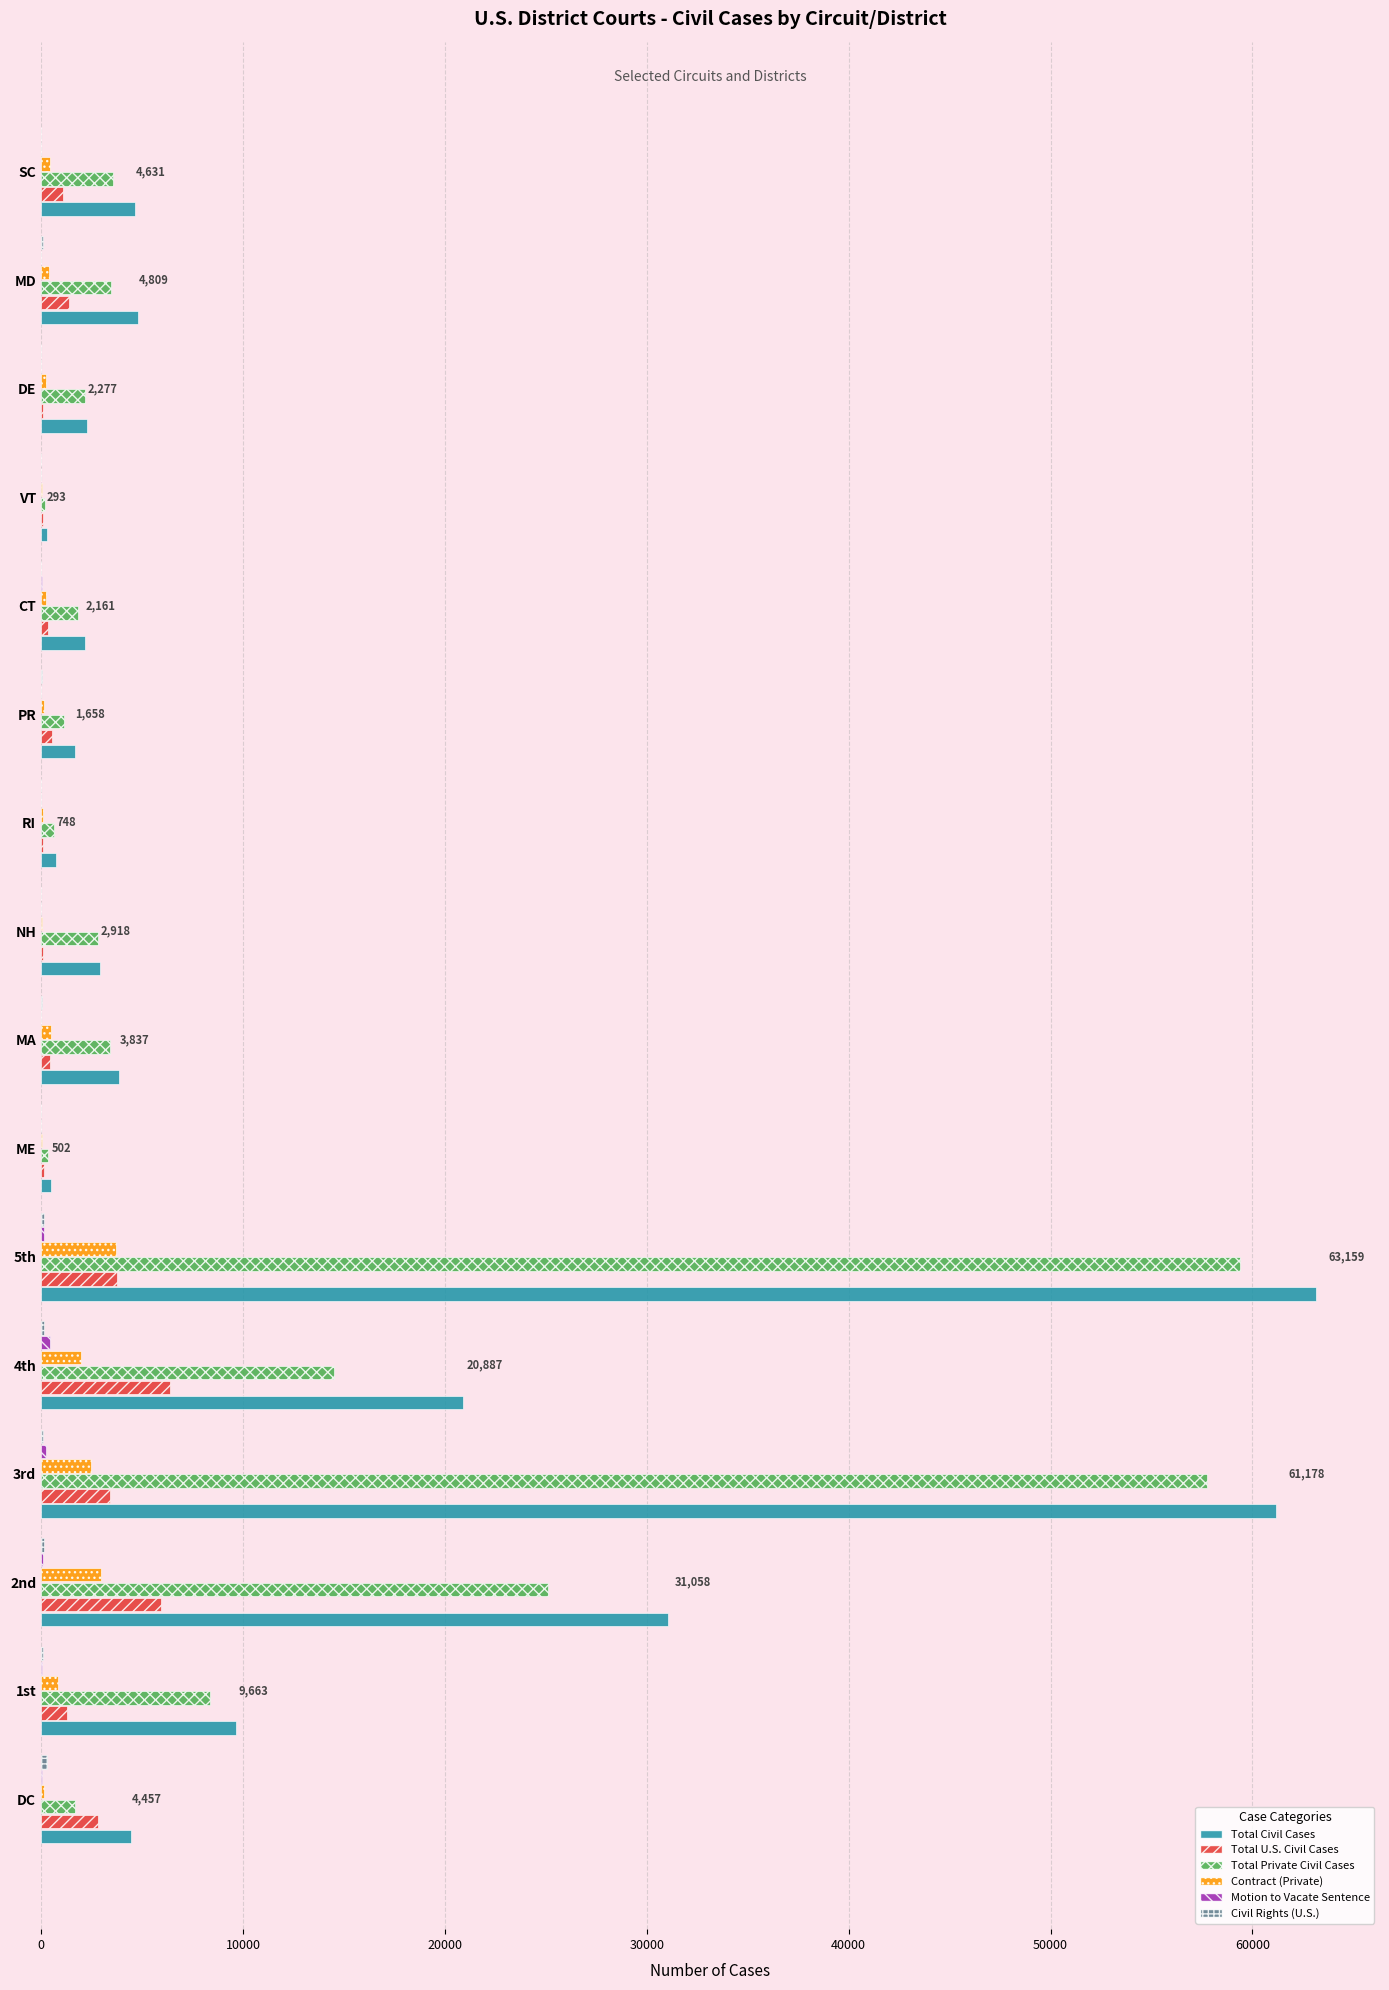

Which series changed the most between 4th and NH?

Total Civil Cases